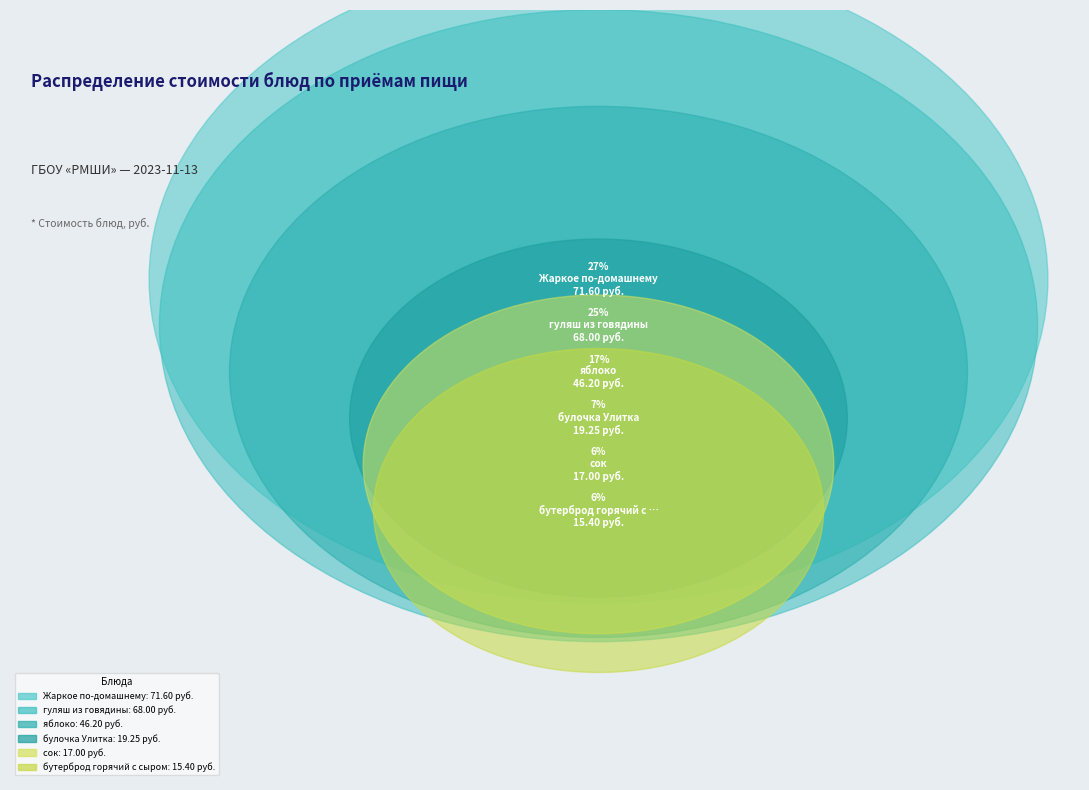

Is it true that хлеб пшеничный (ужин) is 11% of the pie?

False